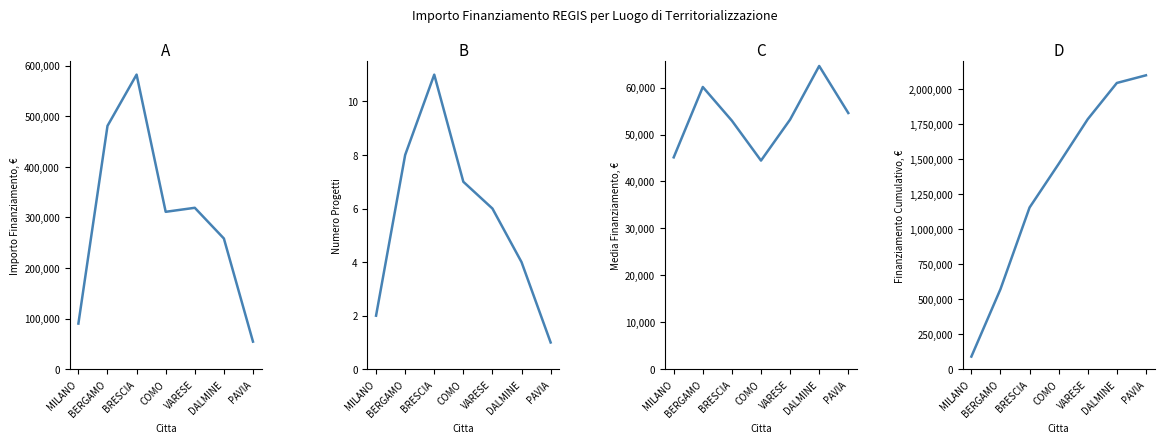

At COMO, list the series in order from smallest to largest.

Numero Progetti per Citta, Media Finanziamento per Citta, Totale Finanziamento per Citta, Finanziamento Cumulativo